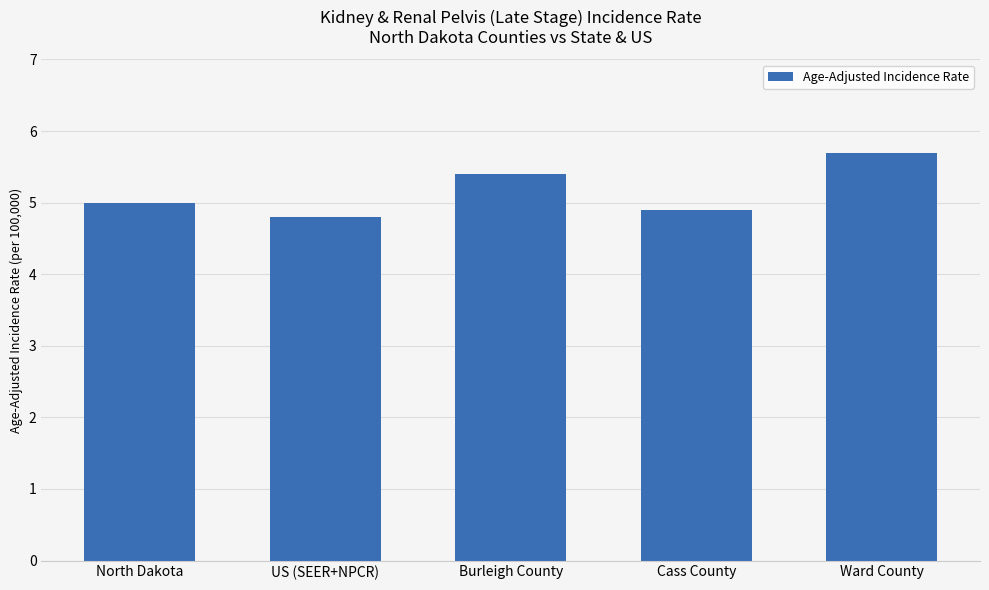

What is the average value?

5.2